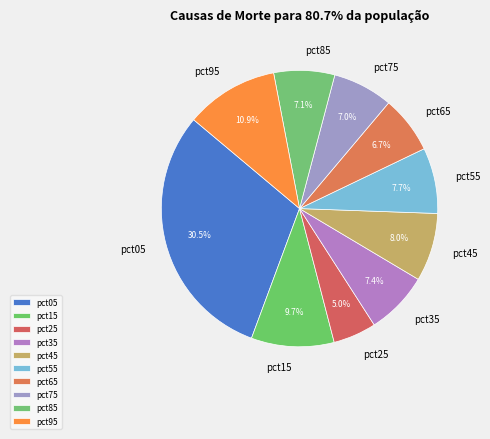

True or false: pct45 accounts for 8% of the total.

True